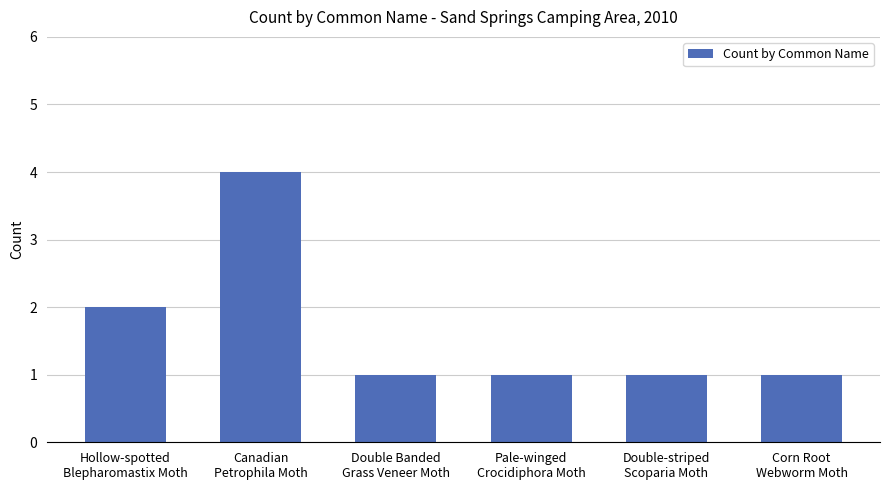

What is the label of the 4th bar from the right?

Double Banded
Grass Veneer Moth